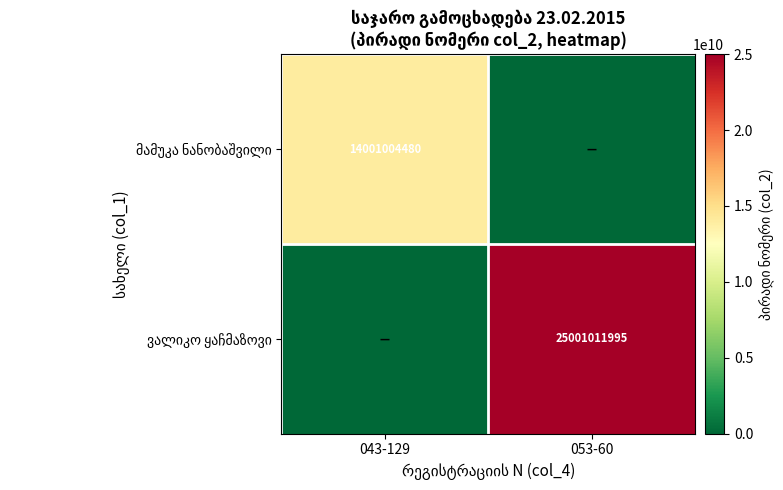

At which label does მამუკა ნანობაშვილი reach its peak?

043-129